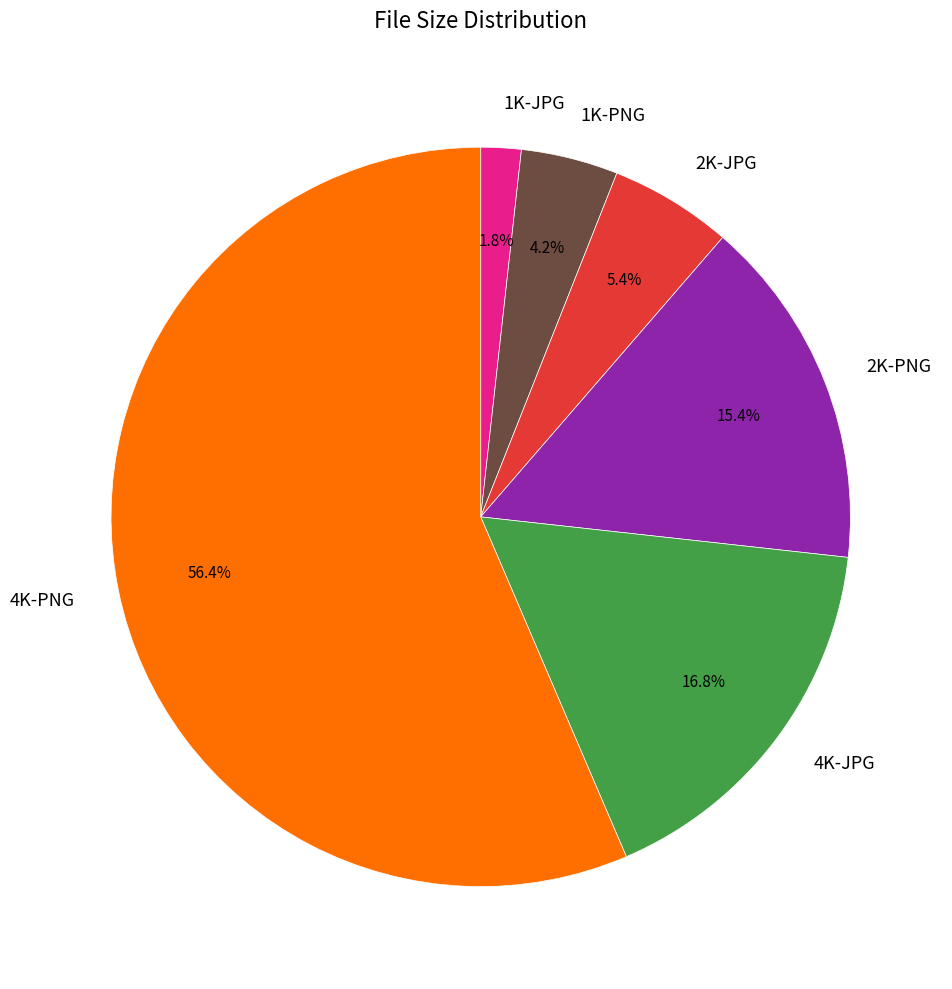

Is the sum of 4K-JPG and 2K-PNG greater than half?

No